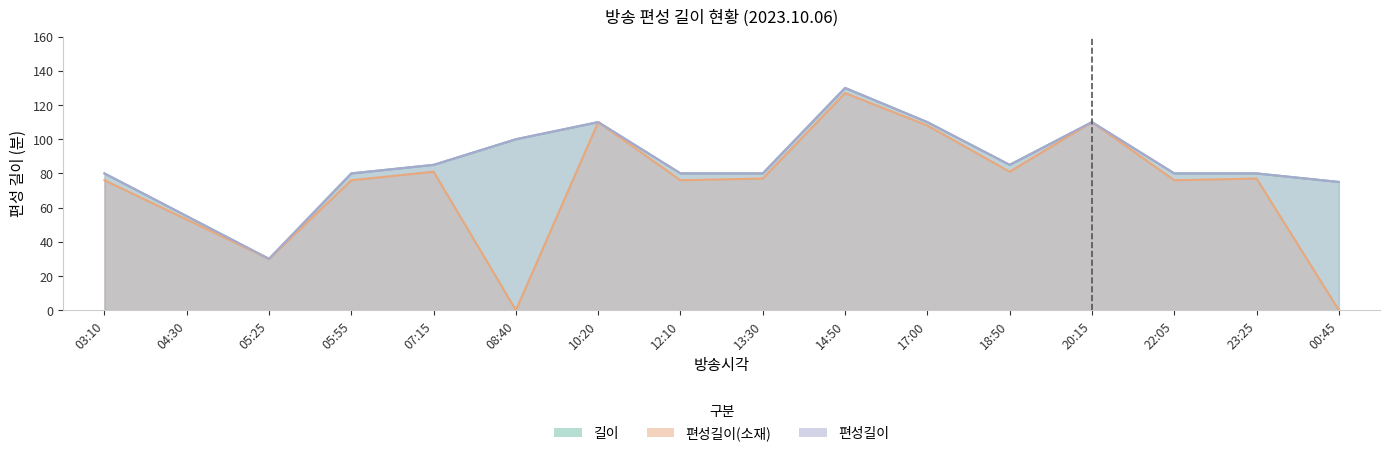

Is it true that 편성길이(소재) equals 30 at 07:15?

False